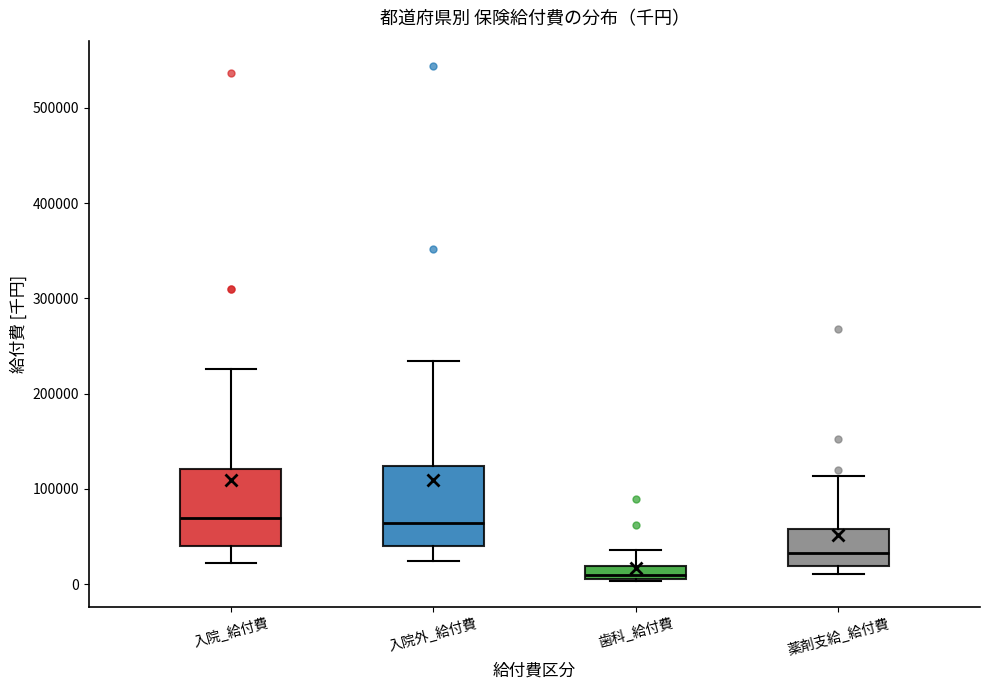

Where does the median line of the box for 入院外_給付費 sit on the y-axis? The values are not printed on the chart, so give them approximately, as read against the axis.

60000